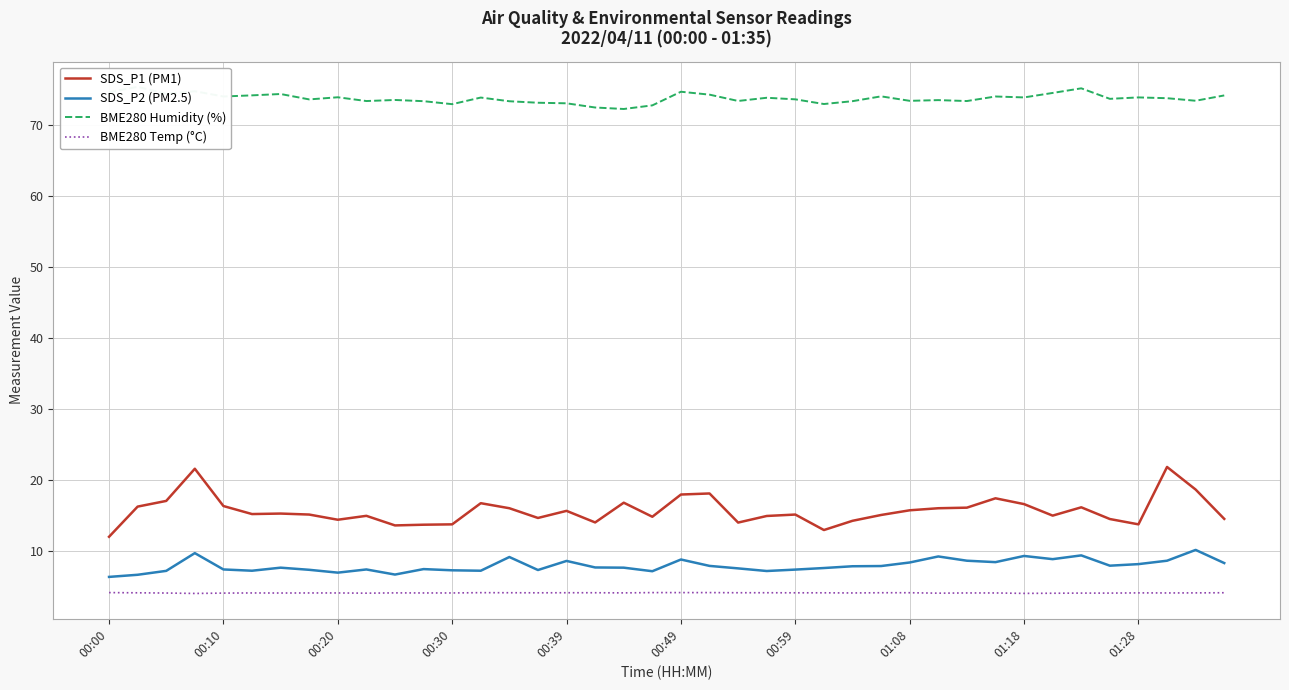

How many lines are shown in the chart?

4